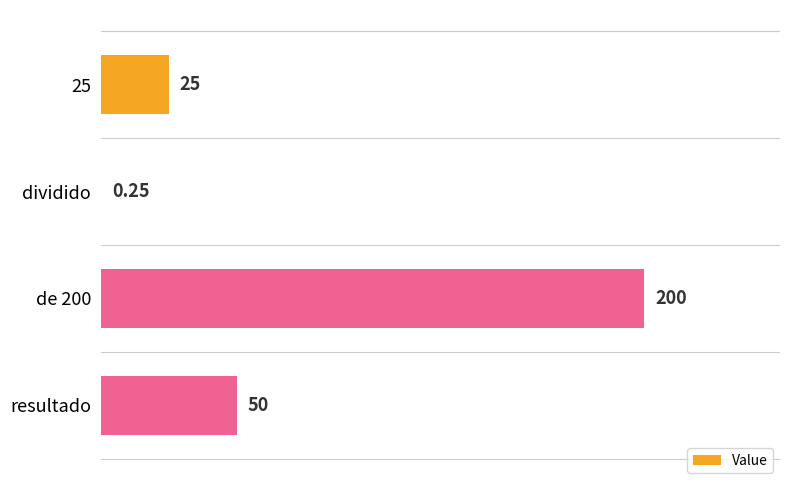

Count the values in the range 25 to 200.

3